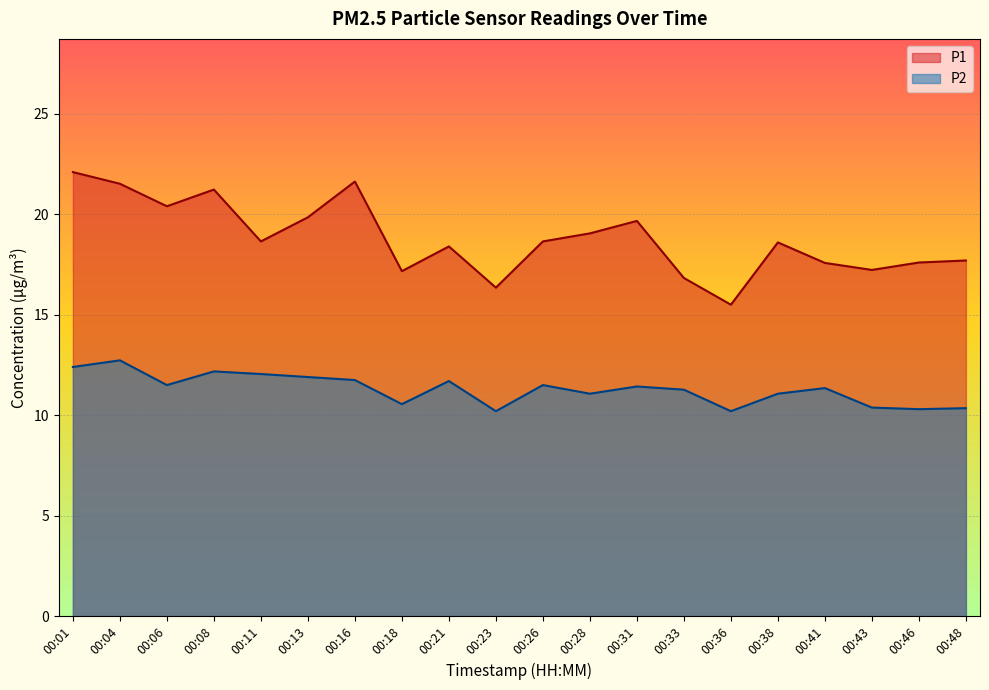

True or false: P2 and P1 cross at least once.

False